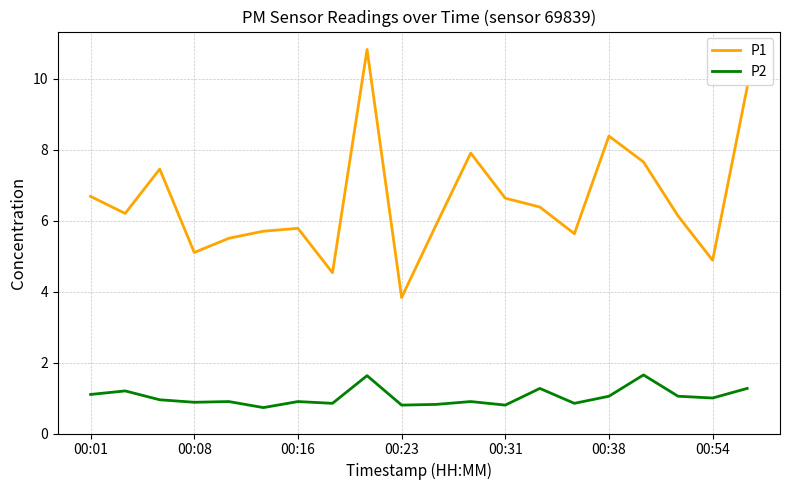

What is the maximum value for P1?

10.8